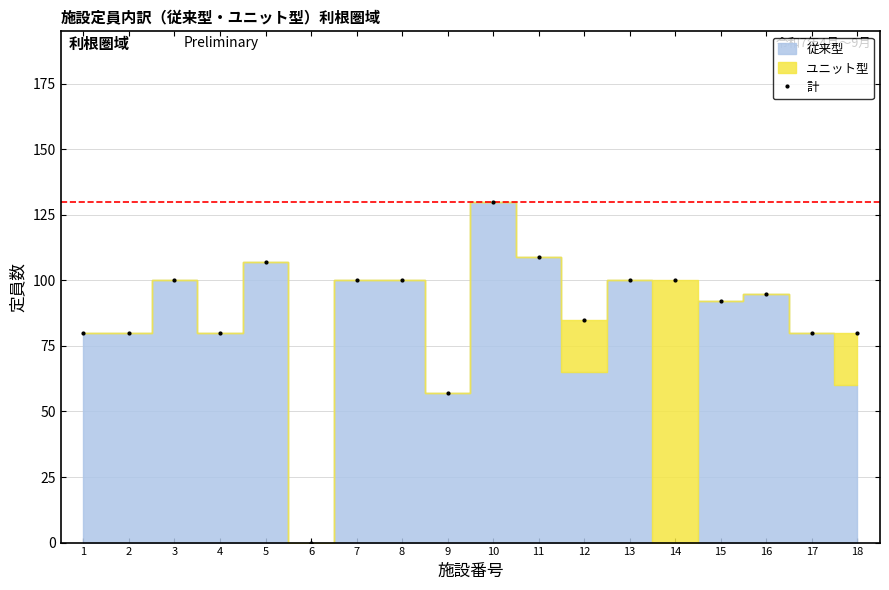

How many interior local peaks (higher than both neighbors) does the data have?

4